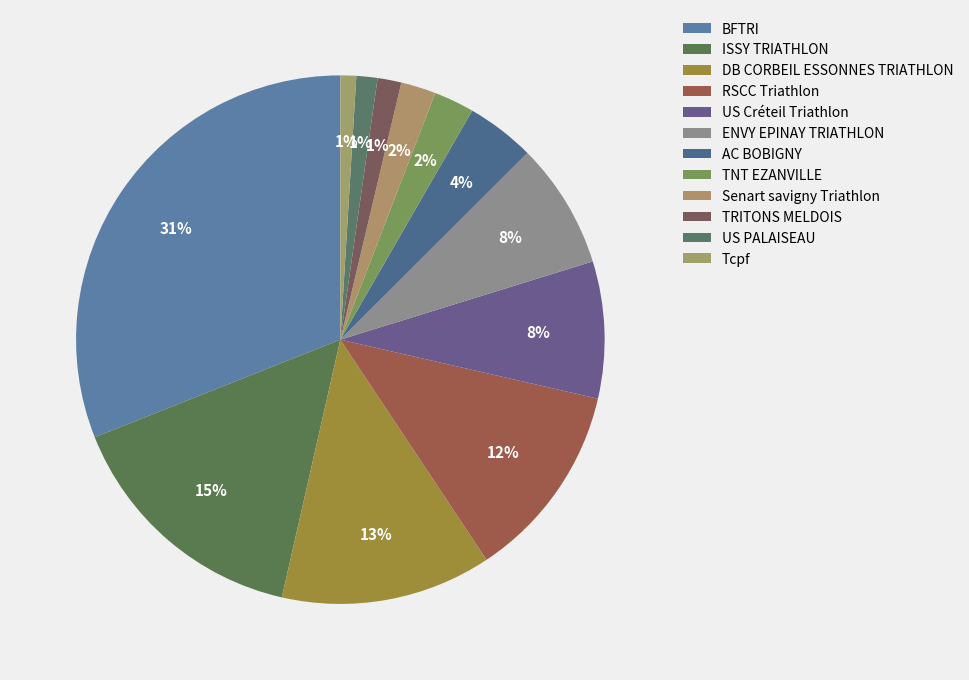

Count the number of slices in the pie.

12